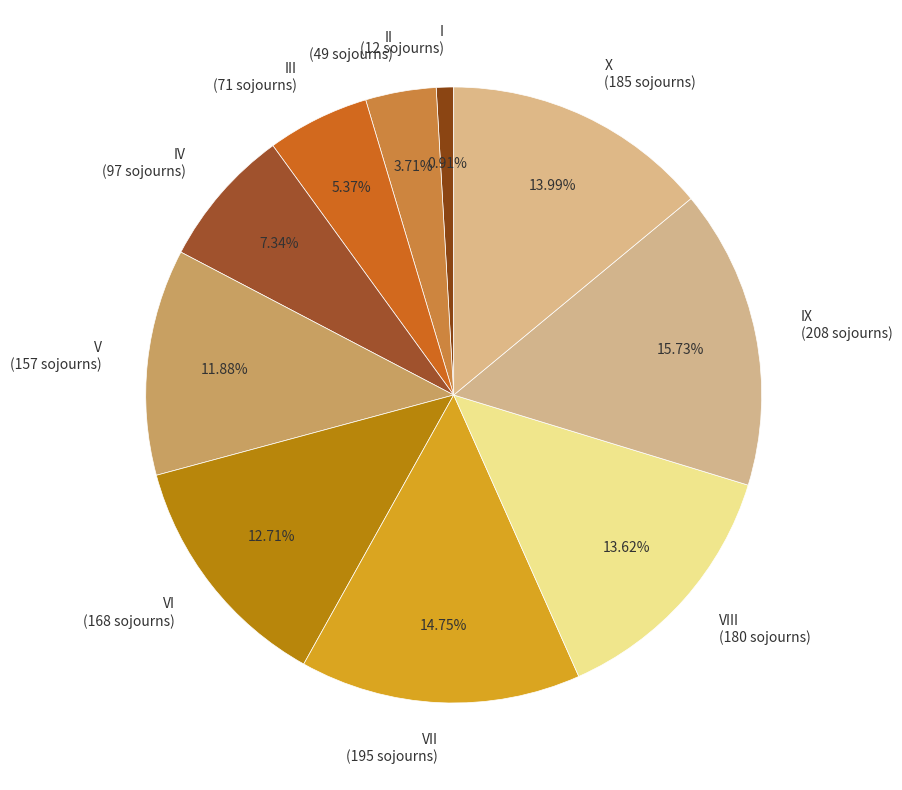

Is VIII (180 sojourns) the majority of the pie?

No